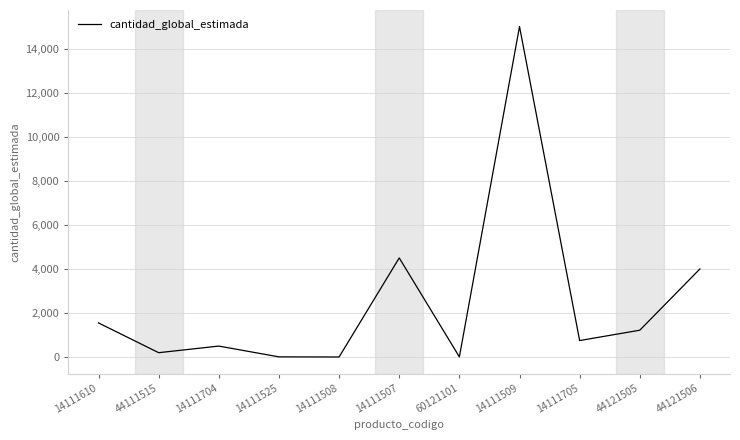

What is the ratio of the value at 14111610 to the value at 44121505?

1.3